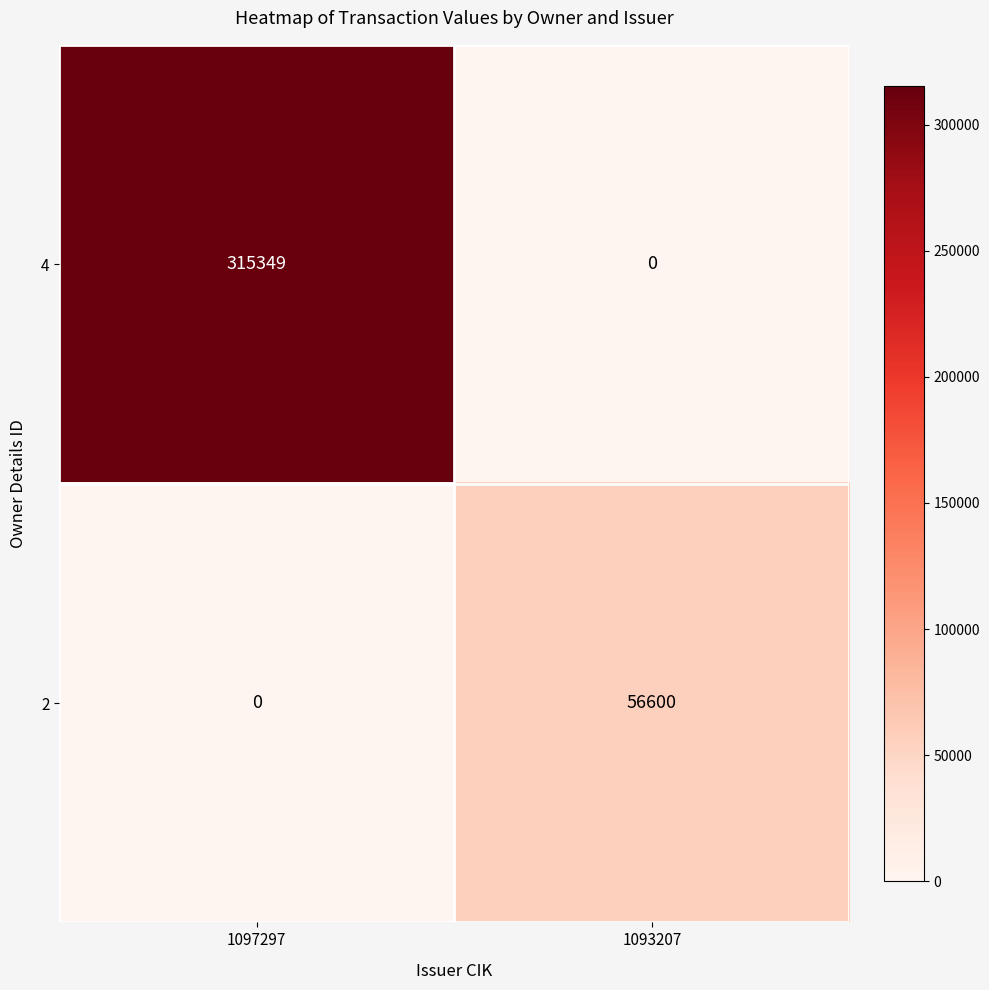

At which category is the sum across all series the highest?

1097297